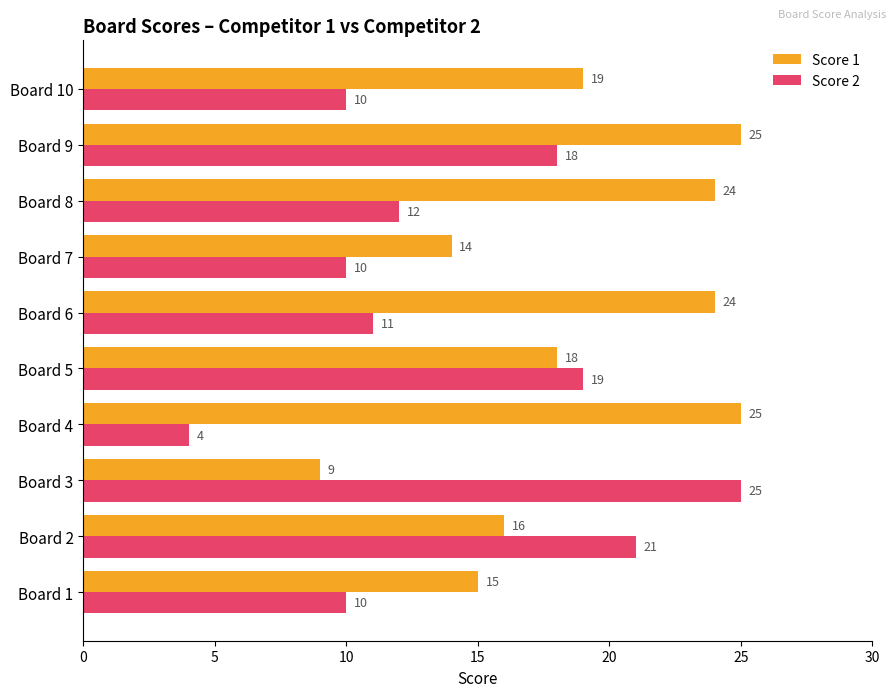

At which label is Score 2 closest to 14?

Board 8